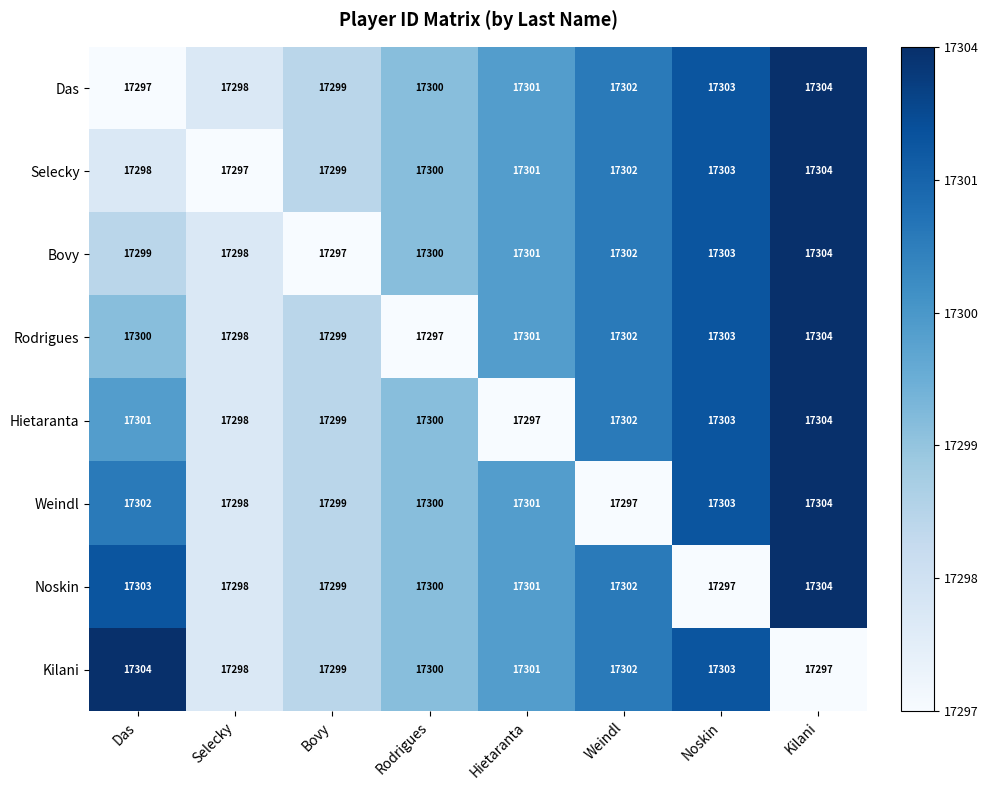

Which series changed the most between Rodrigues and Kilani?

Rodrigues